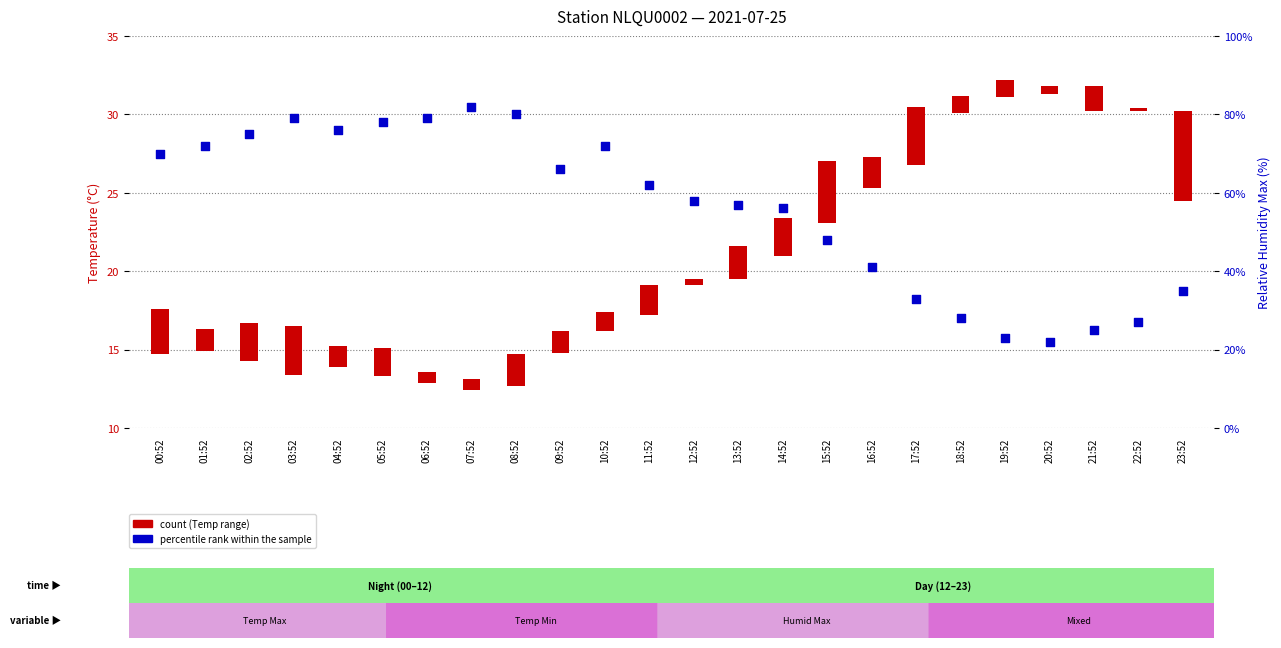

Which series has the largest total across all categories?

percentile rank within the sample